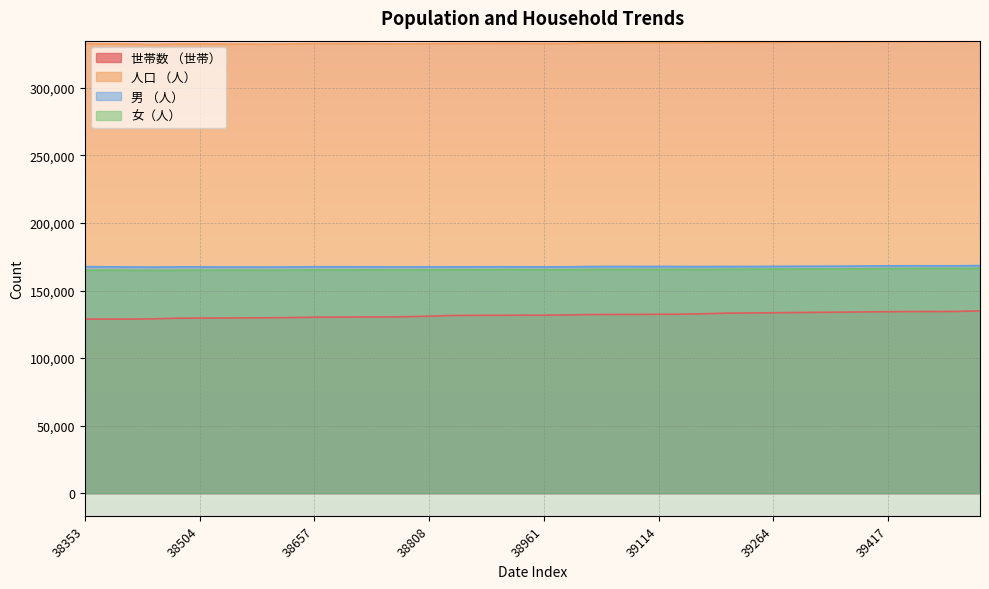

What is the minimum value for 女（人）?

164906